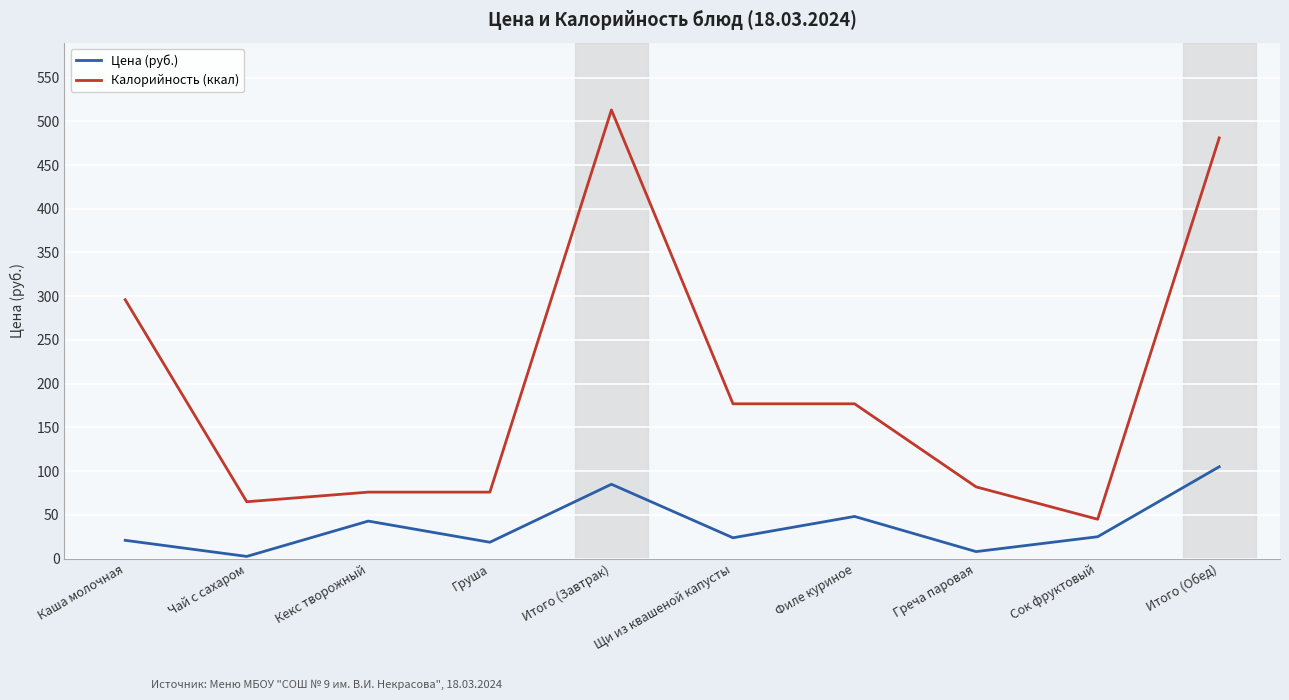

The value of Калорийность (ккал) at Итого (Завтрак) is 782.7. True or false?

False